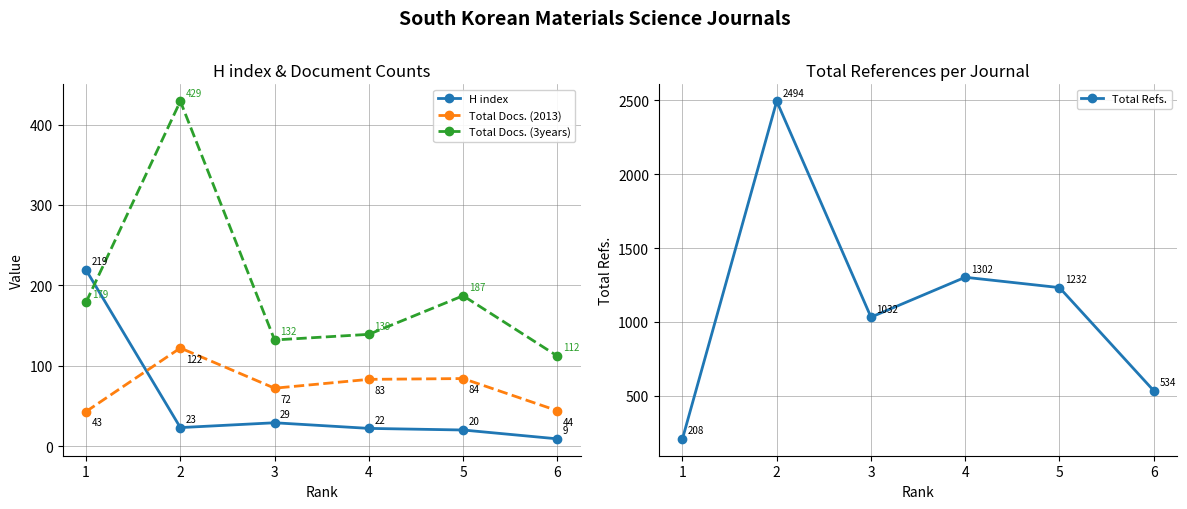

How many times do H index and Total Docs. (3years) cross each other?

1